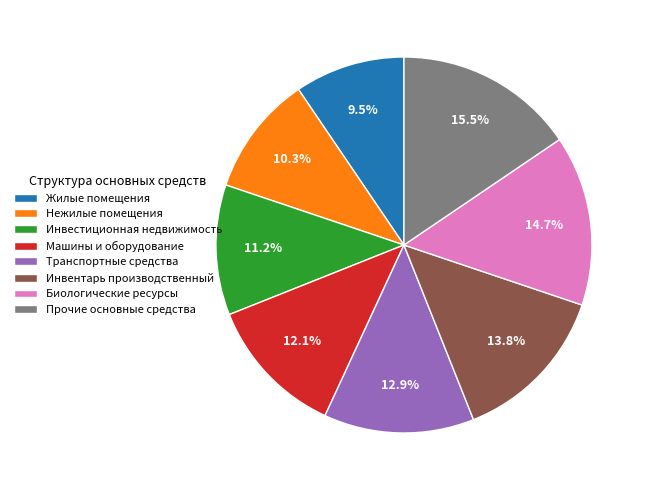

Does Жилые помещения represent more than half of the total?

No